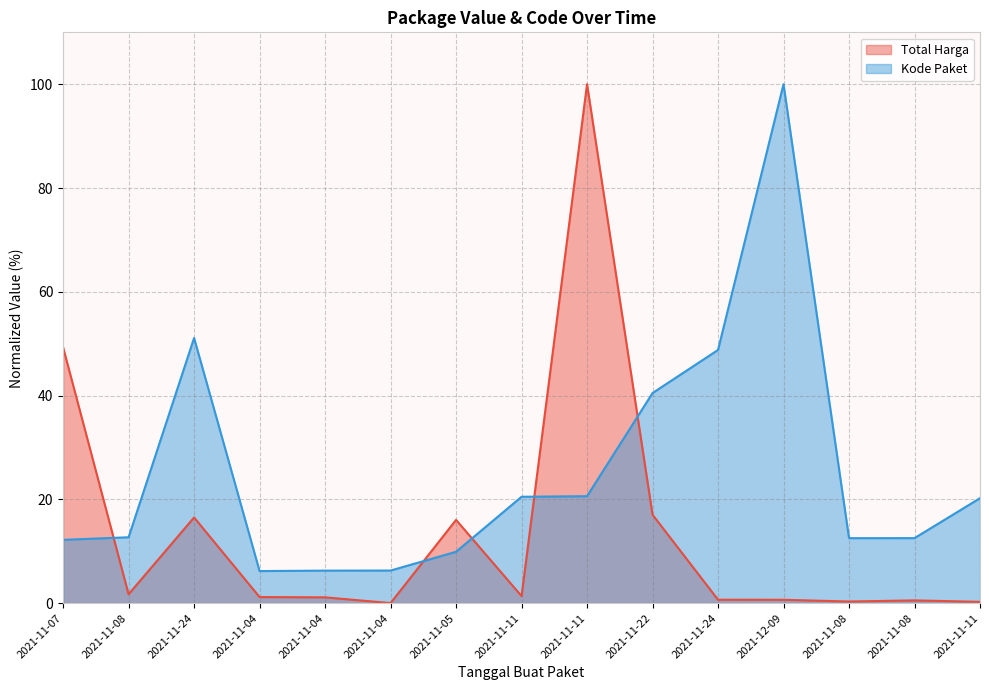

The Kode Paket series shows 20.2 at 2021-11-11. True or false?

True